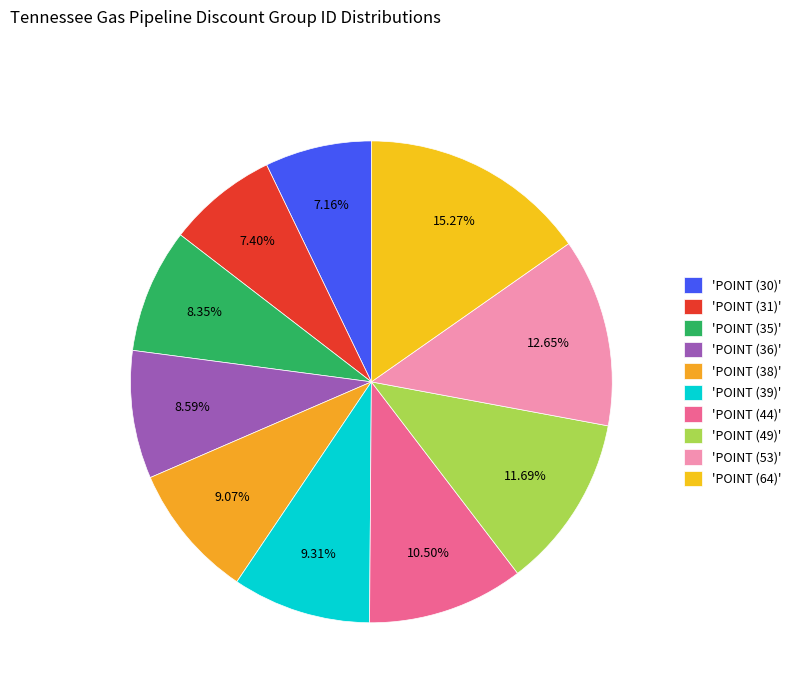

How many slices are in this pie chart?

10